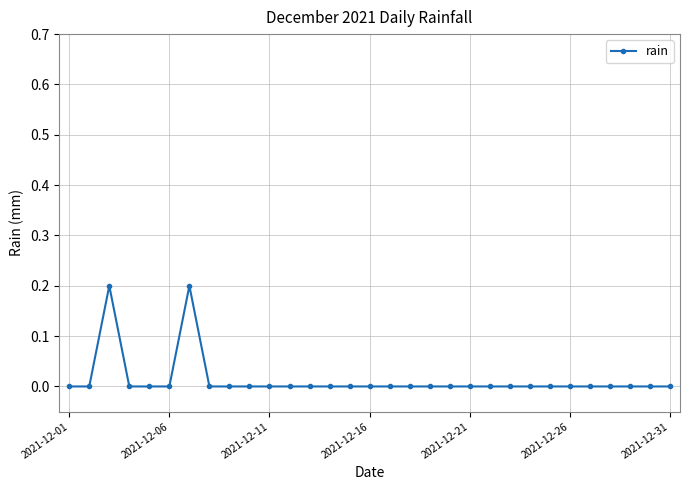

How many distinct data groups are displayed?

1